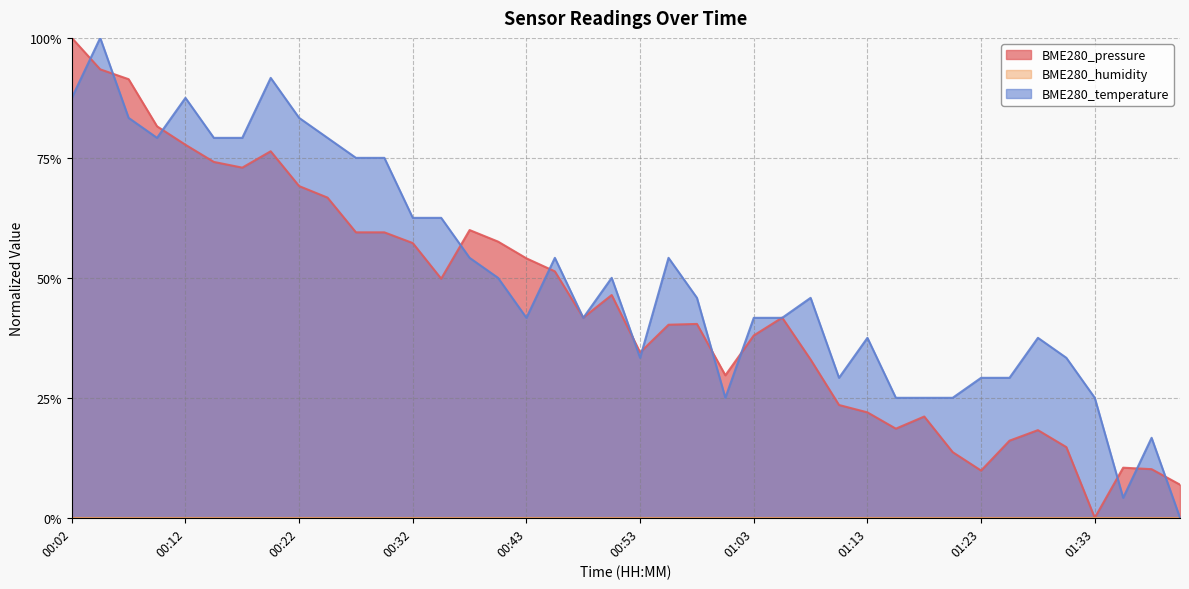

In BME280_temperature, how many points are lower than both neighbors (excluding endpoints)?

7